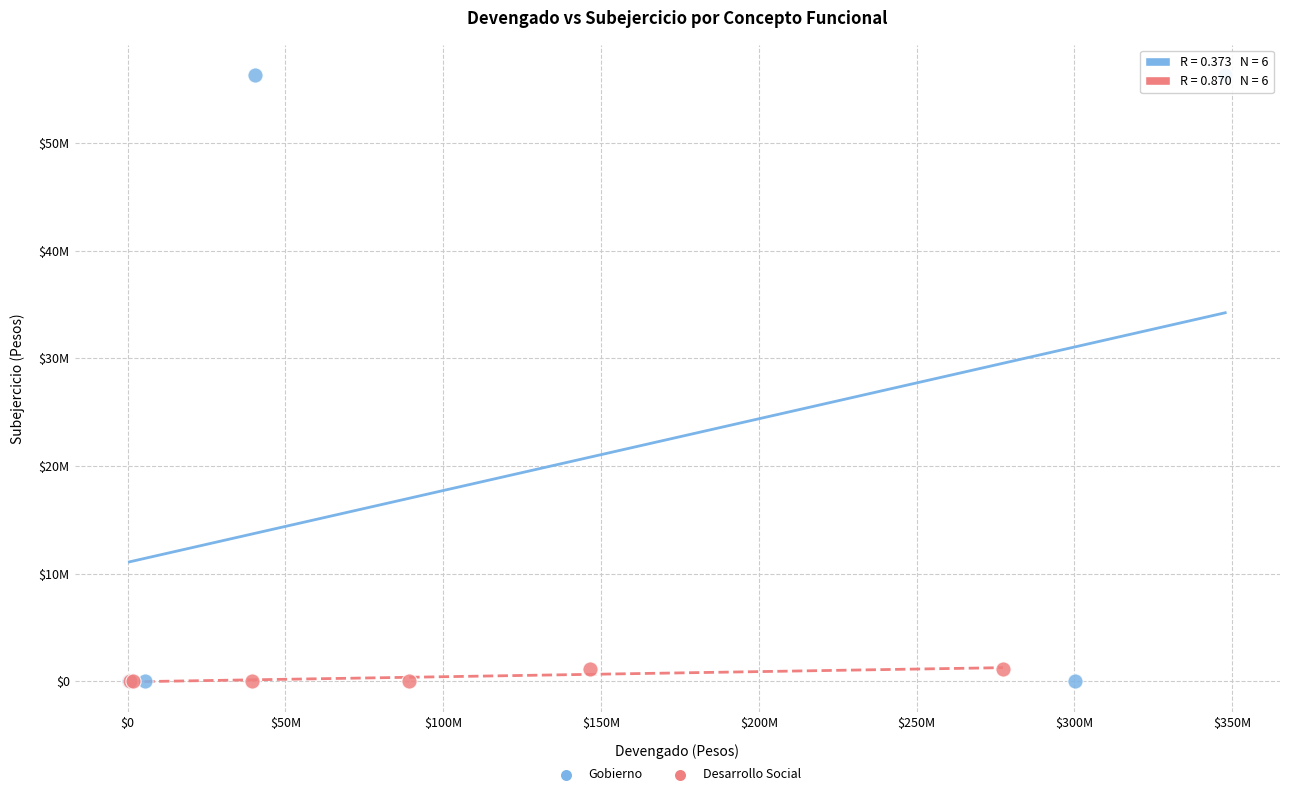

What are all the series names shown in the legend?

Gobierno, Desarrollo Social